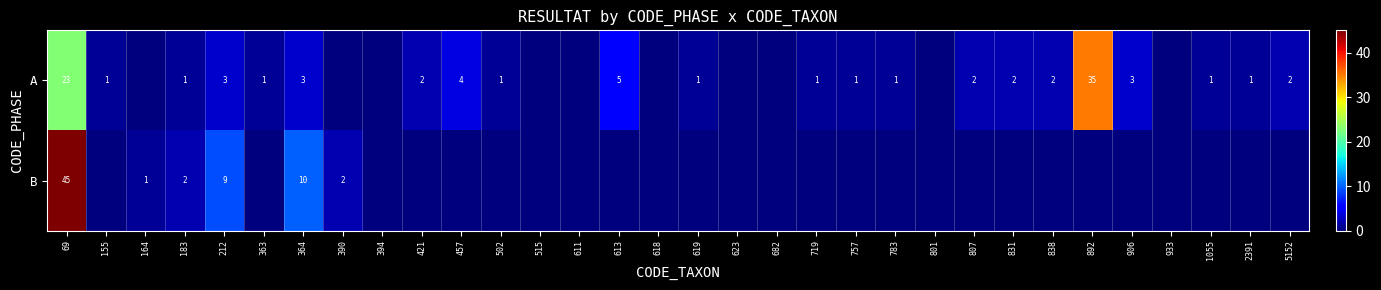

True or false: A has a value of 8 at 613.

False